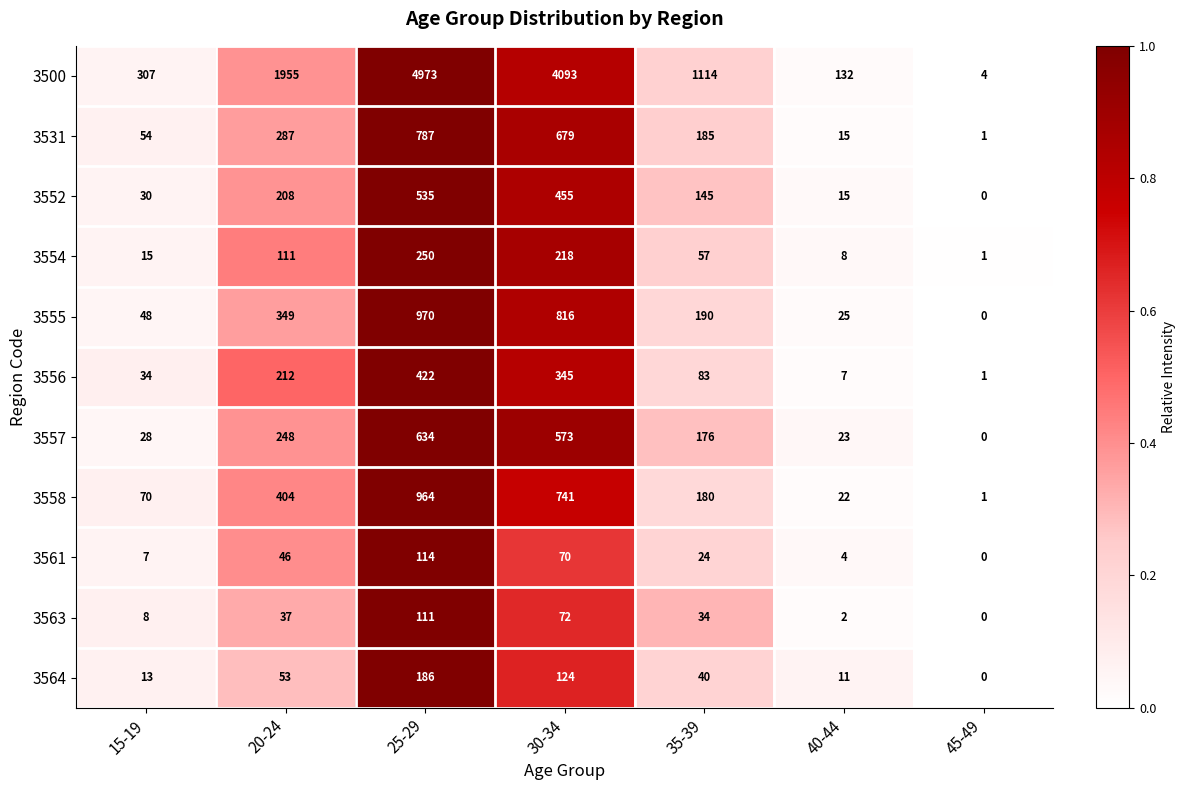

List the series in order of their peak value, lowest first.

3563, 3561, 3564, 3554, 3556, 3552, 3557, 3531, 3558, 3555, 3500